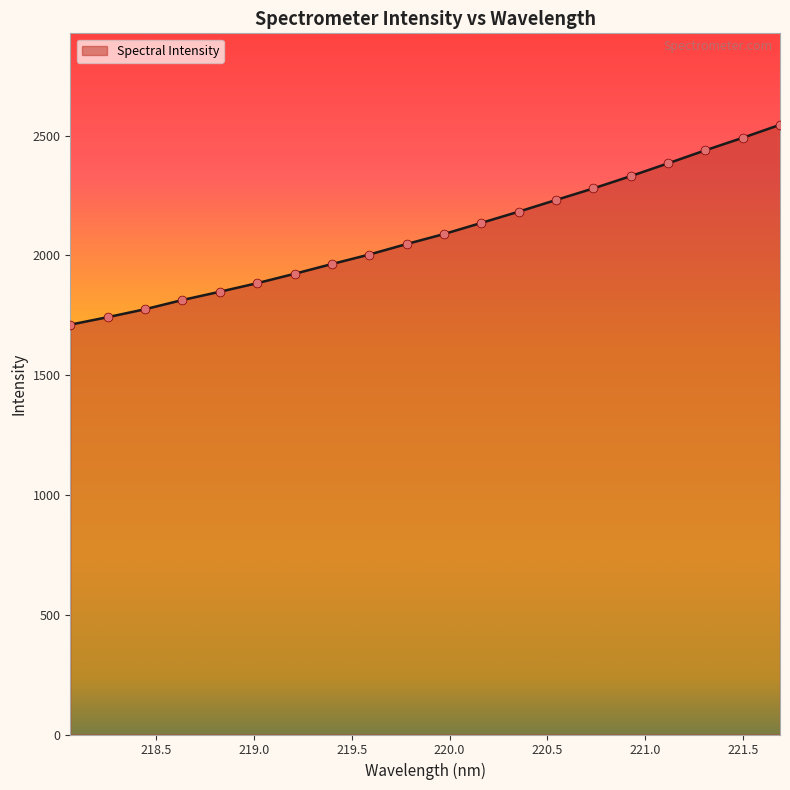

What is the greatest value displayed?

2545.5